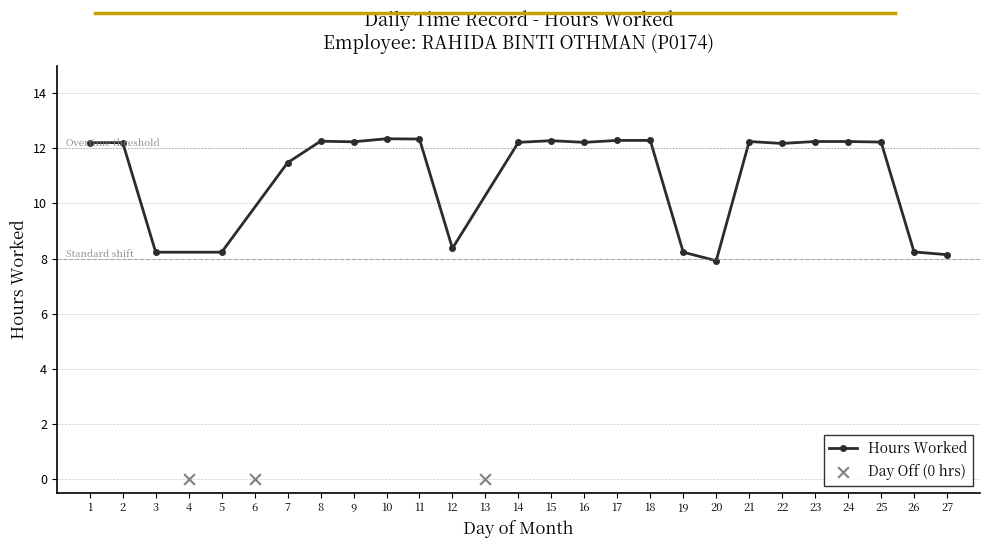

What is the change in value from 6 to 9?

+12.2